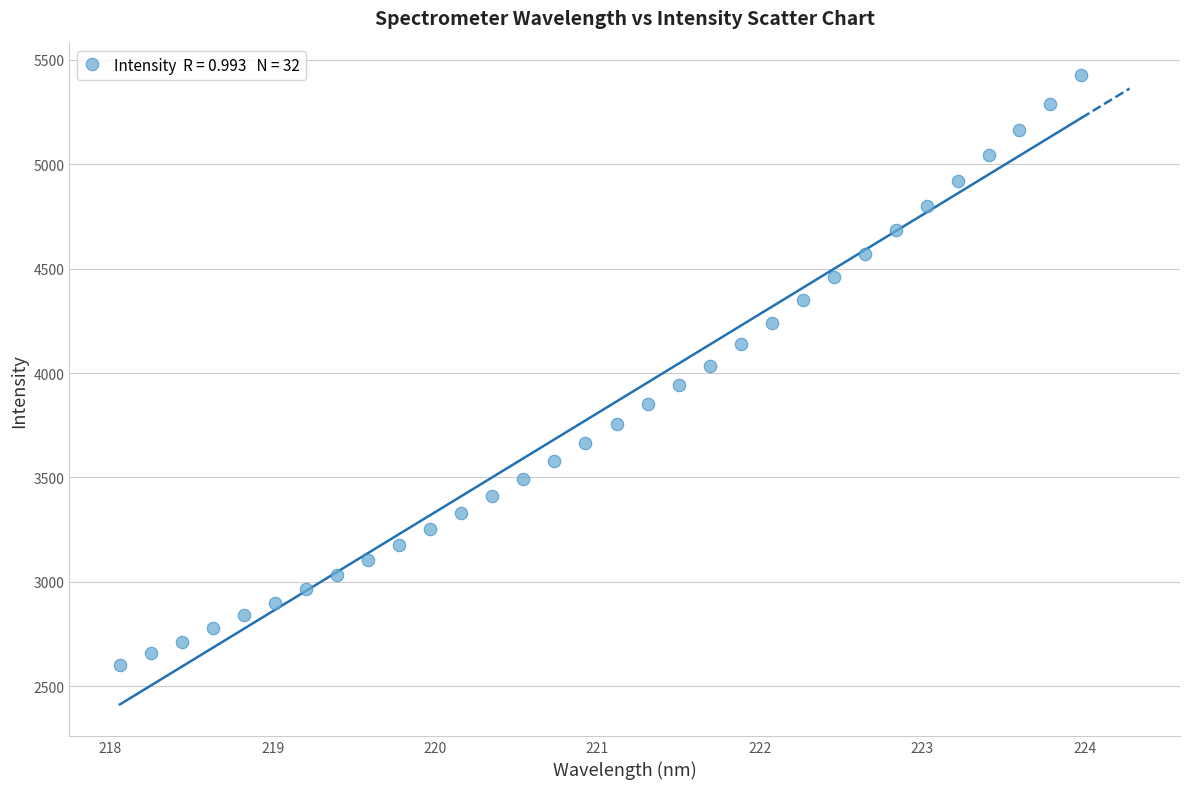

What is the range of Y values (max minus min)?

2826.0